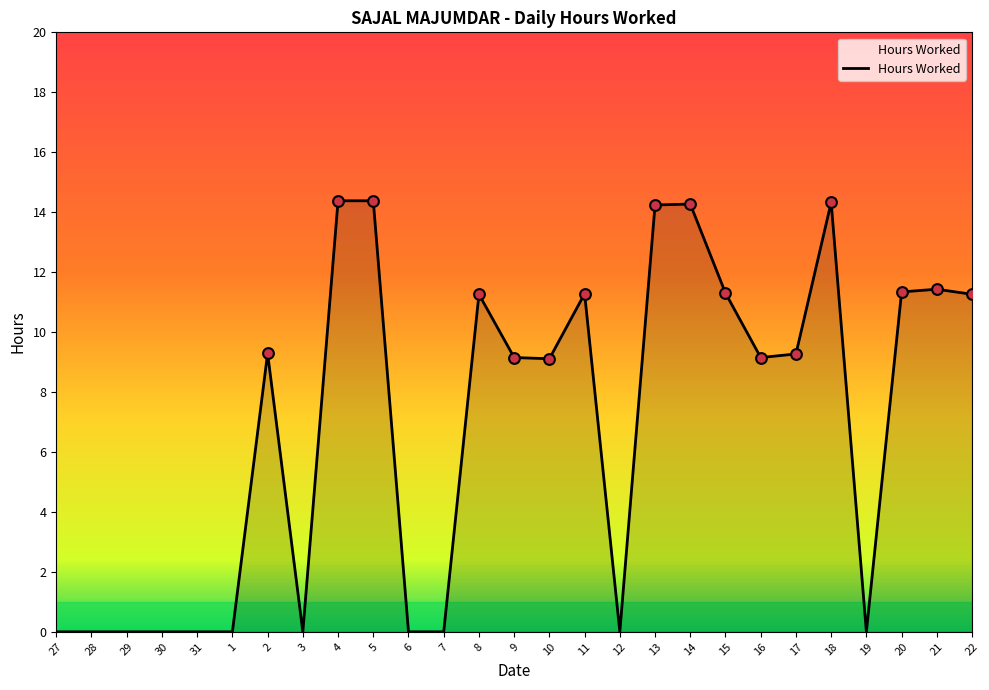

Which has a higher value, 18 or 19?

18